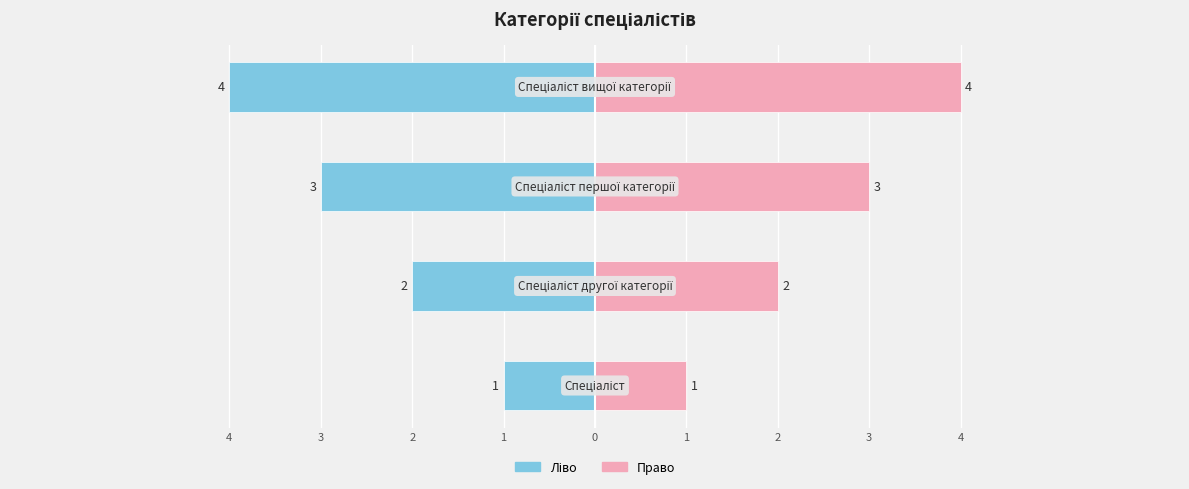

Reading left to right, list all the values displayed in this chart.

Ідентифікатор (ліво): -1	-2	-3	-4
Ідентифікатор (право): 1	2	3	4